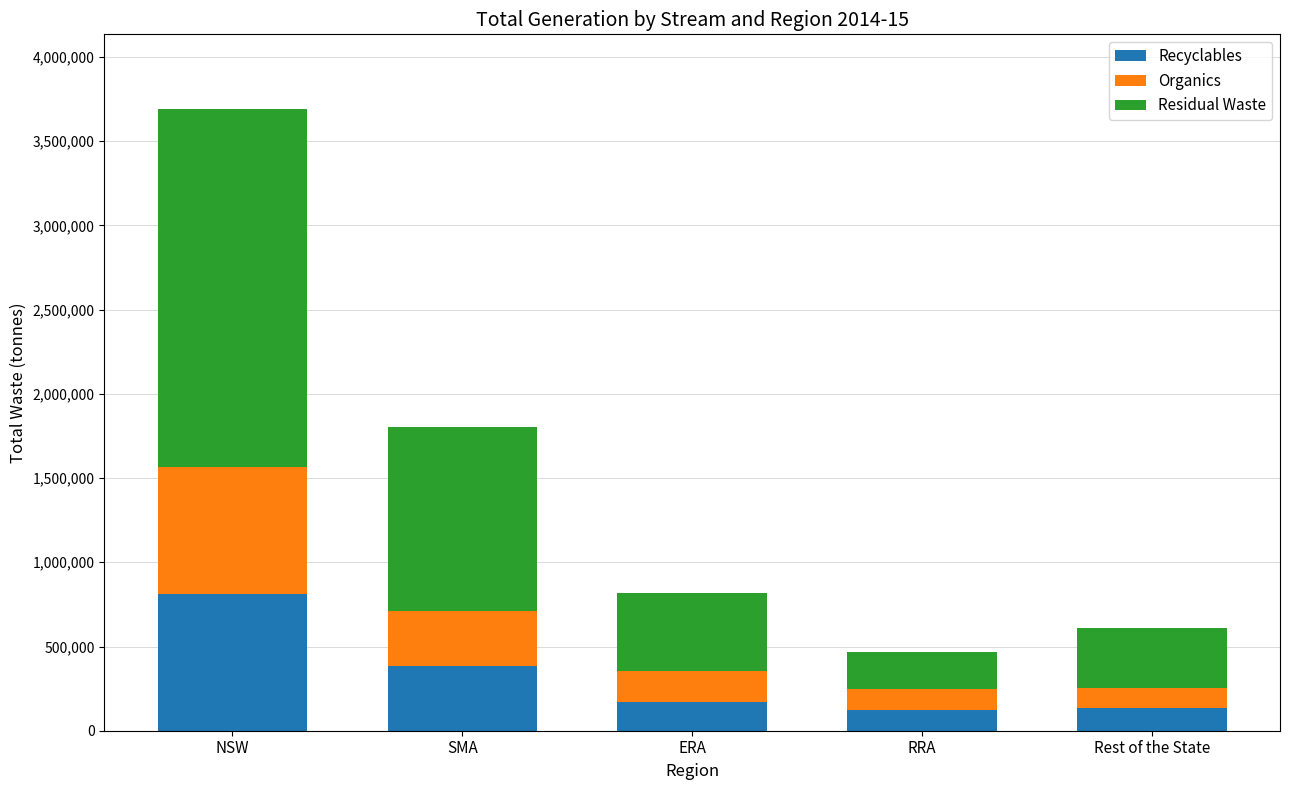

What is the average value of the Recyclables series?

324330.6